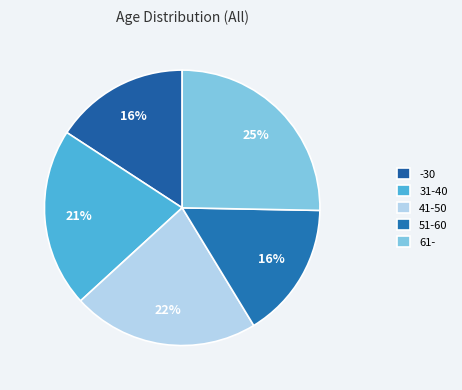

True or false: 41-50 accounts for 36% of the total.

False